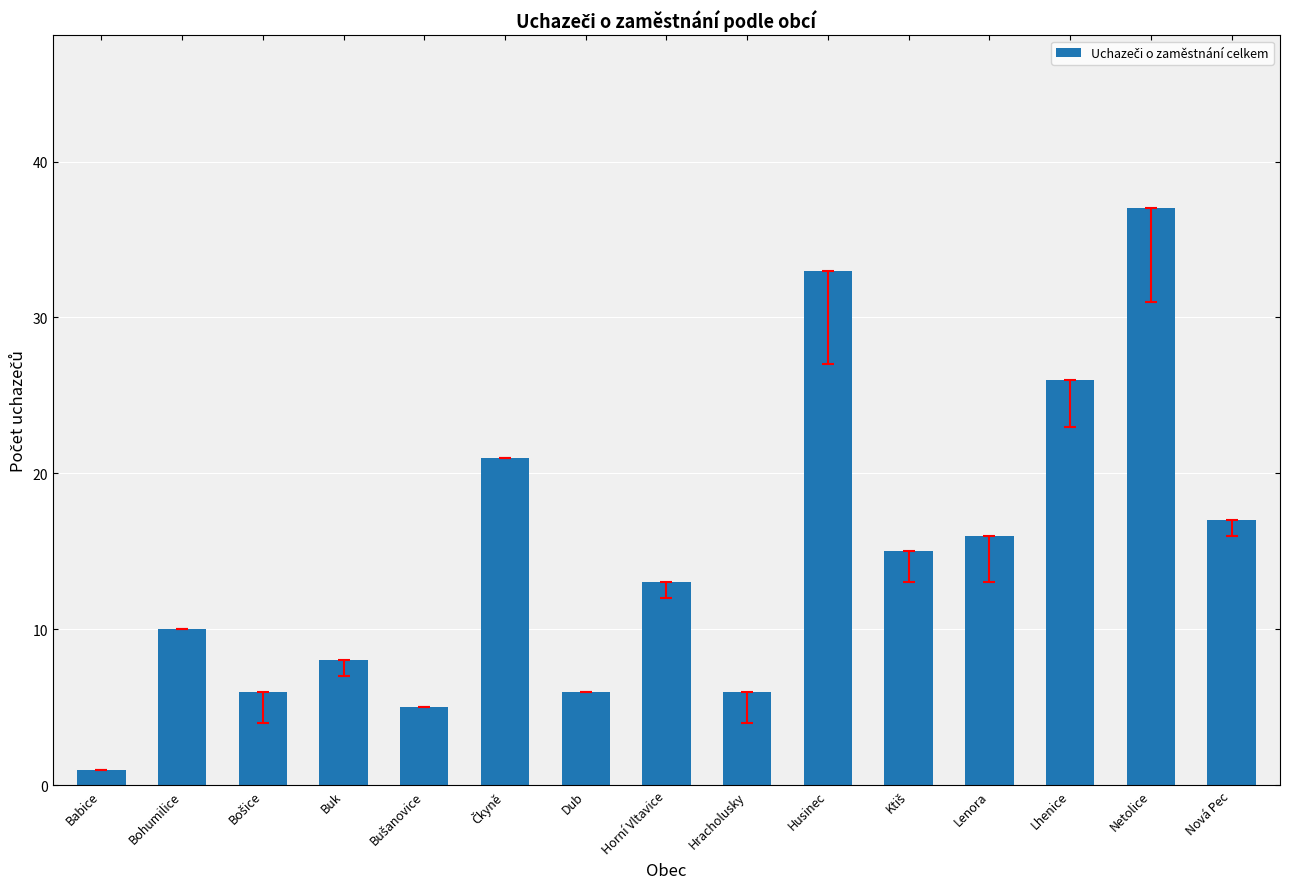

Is it true that the value at Dub is 9?

False